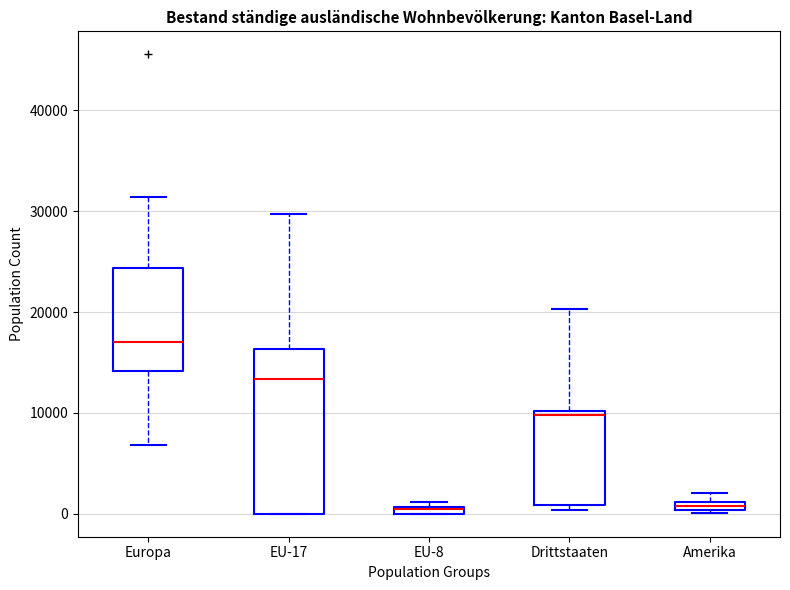

Where is the upper edge of the box for Europa on the y-axis? The values are not printed on the chart, so give them approximately, as read against the axis.

24000